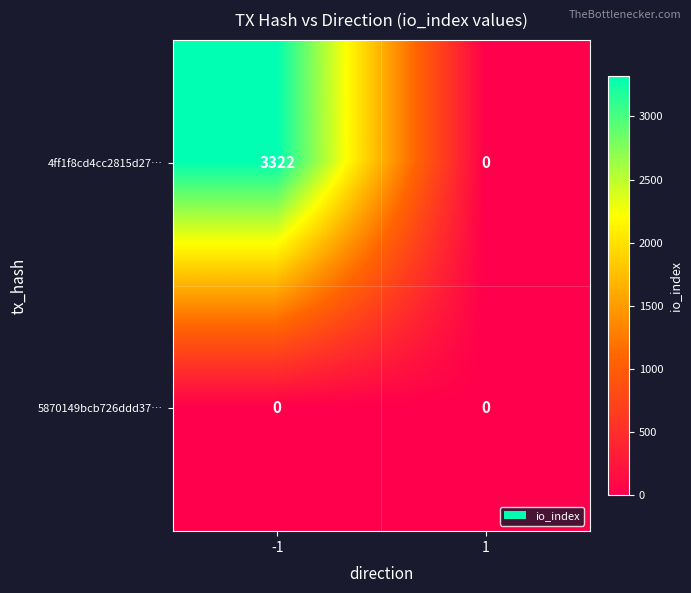

What is the difference between the 4ff1f8cd4cc2815d27… values at 1 and -1?

3322